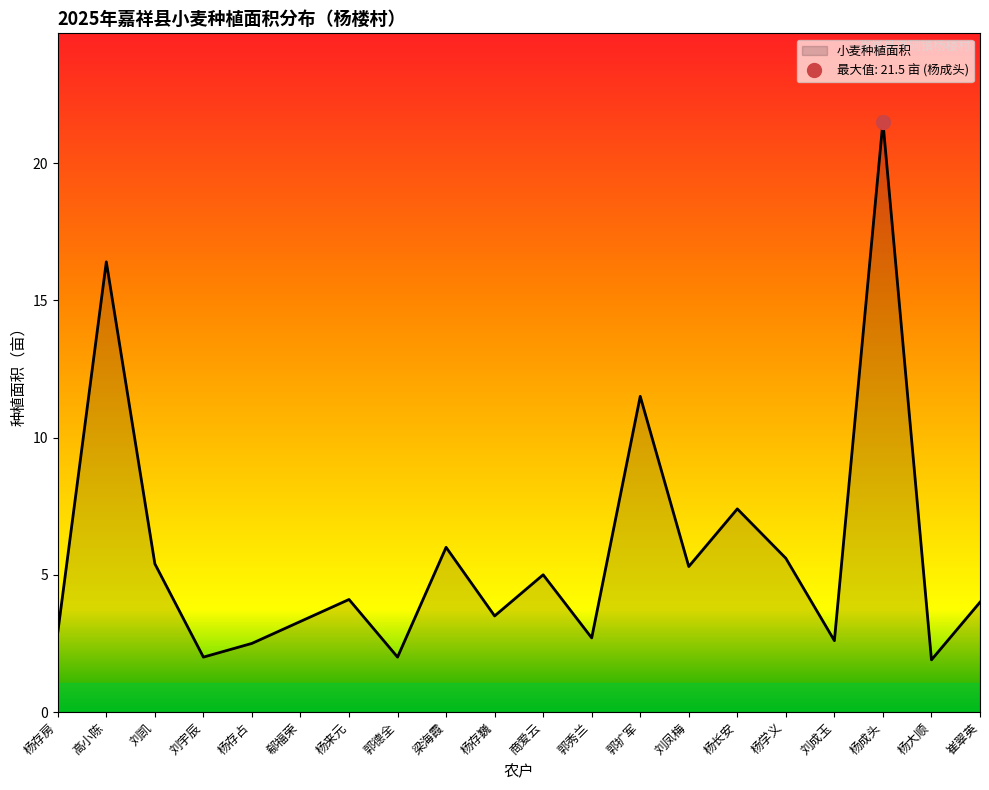

What is the average value?

5.8